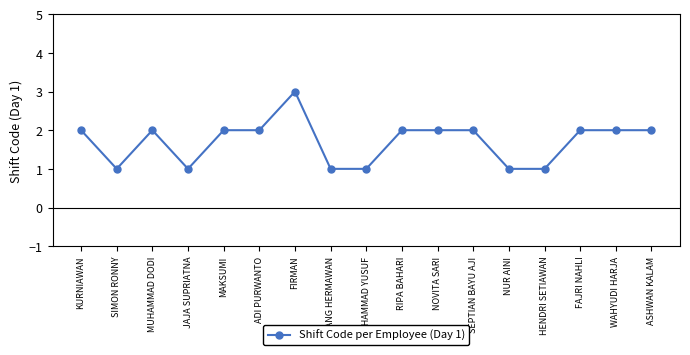

What is the change in value from MUHAMMAD DODI to MUHAMMAD YUSUF?

-1